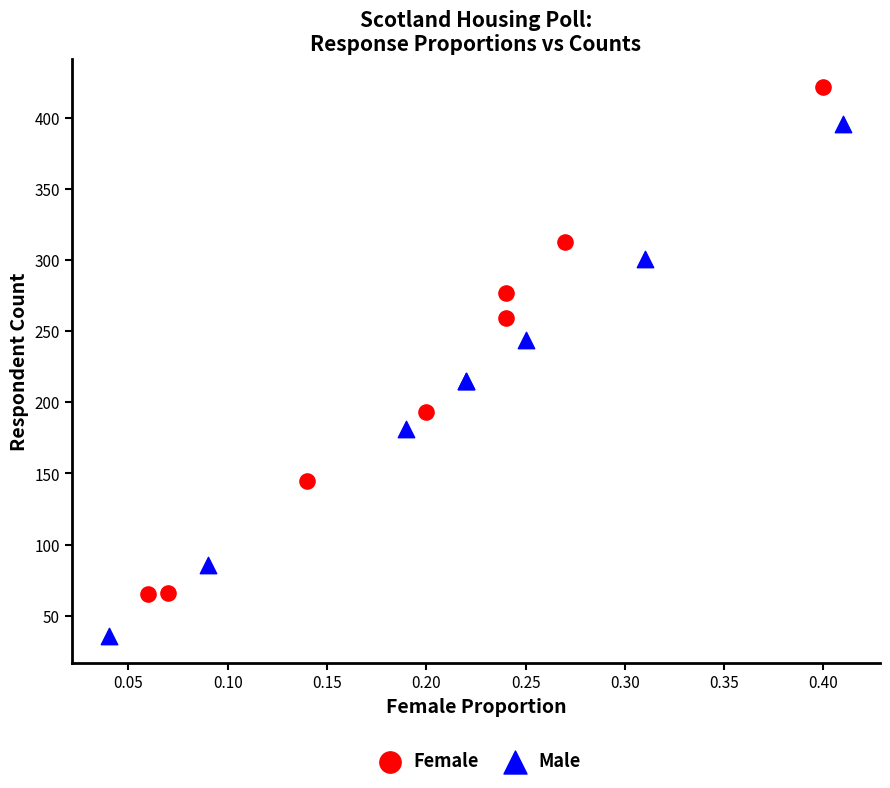

Which series contains the lowest Y value?

Male